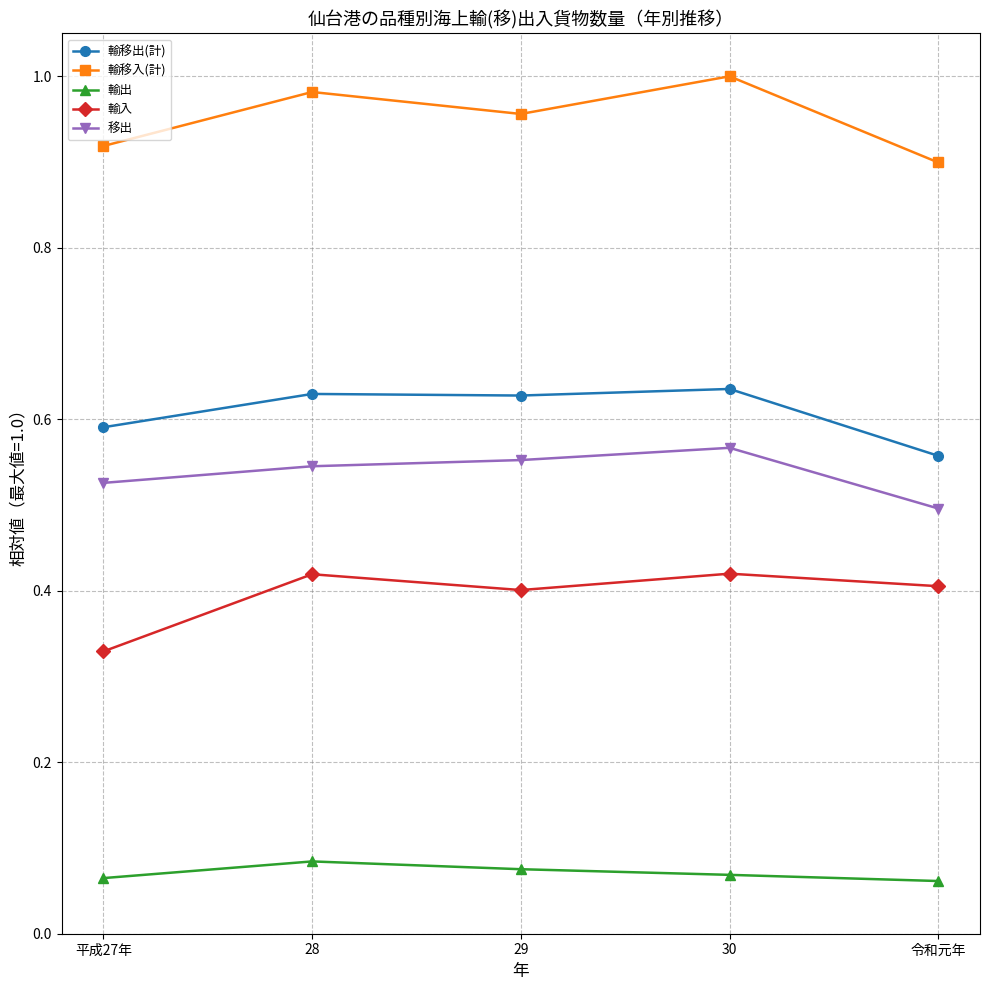

Count the 移出 values in the range 0 to 1.

5